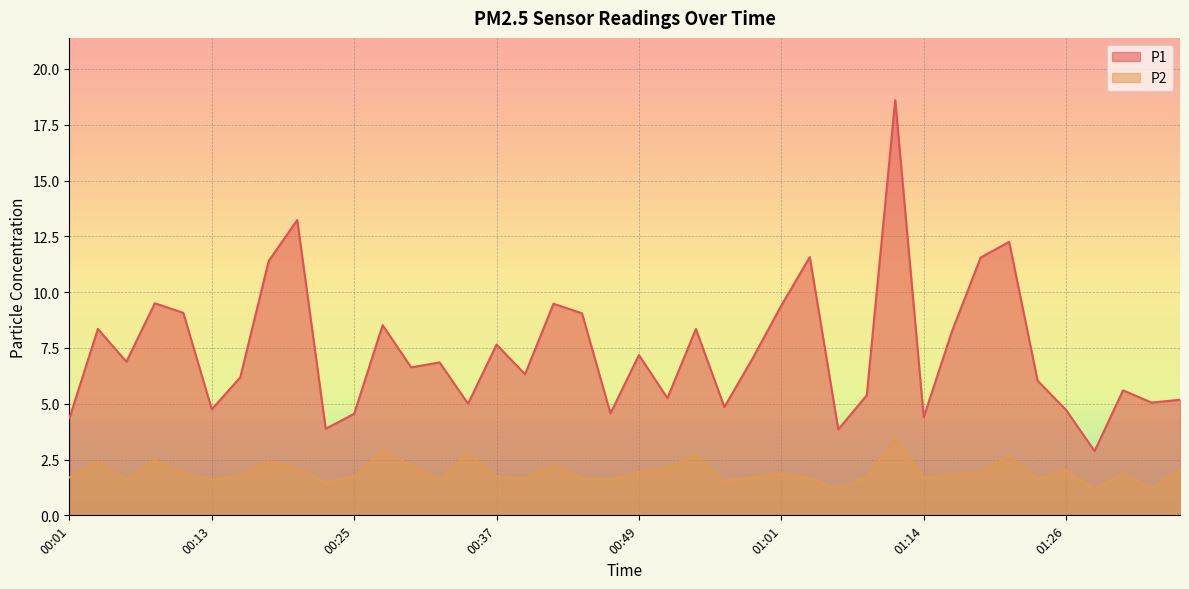

At which category is the sum across all series the highest?

01:11